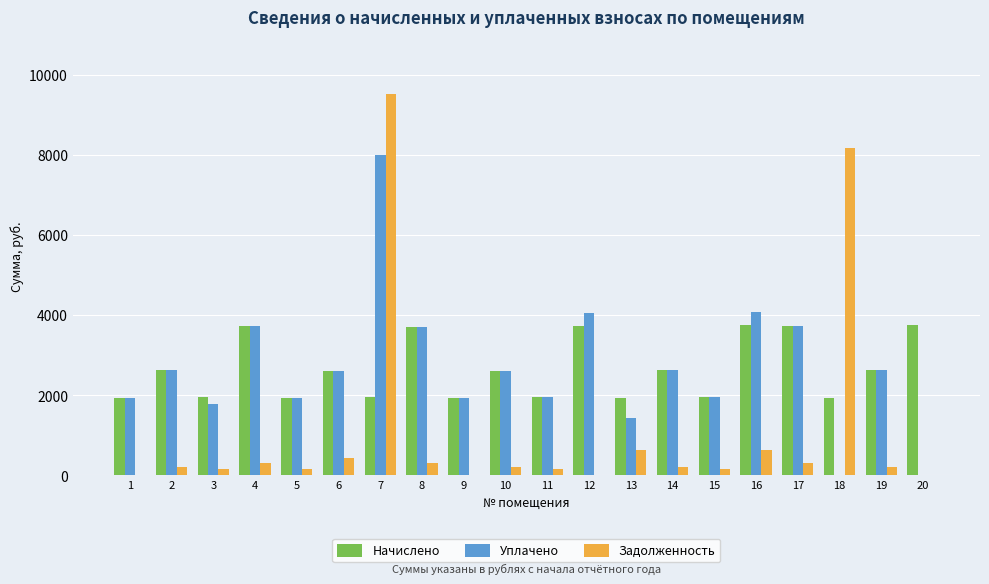

At which category is the sum across all series the highest?

7